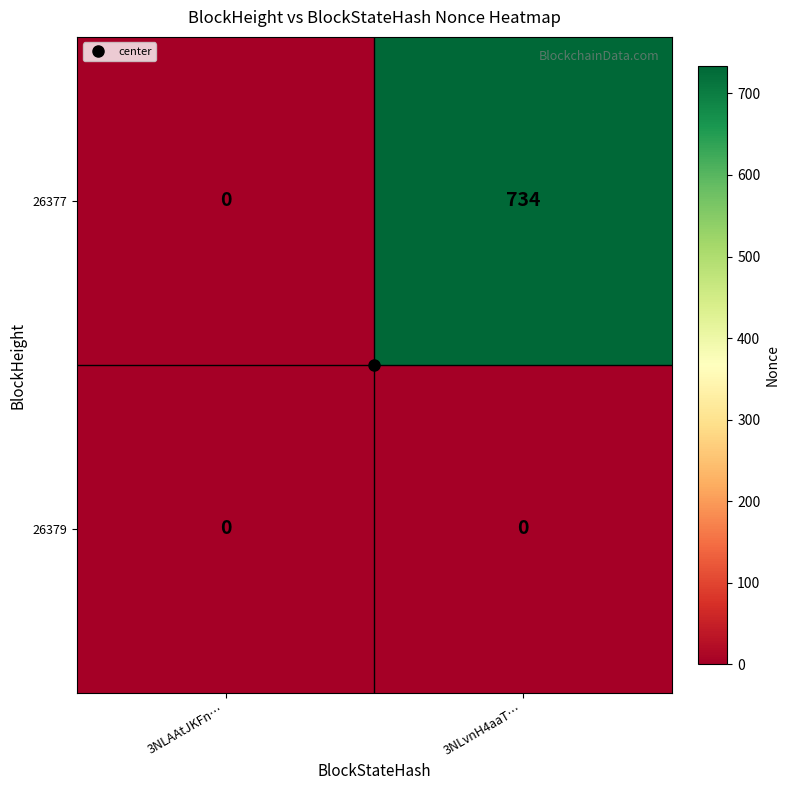

At how many categories does at least one series exceed 727?

1